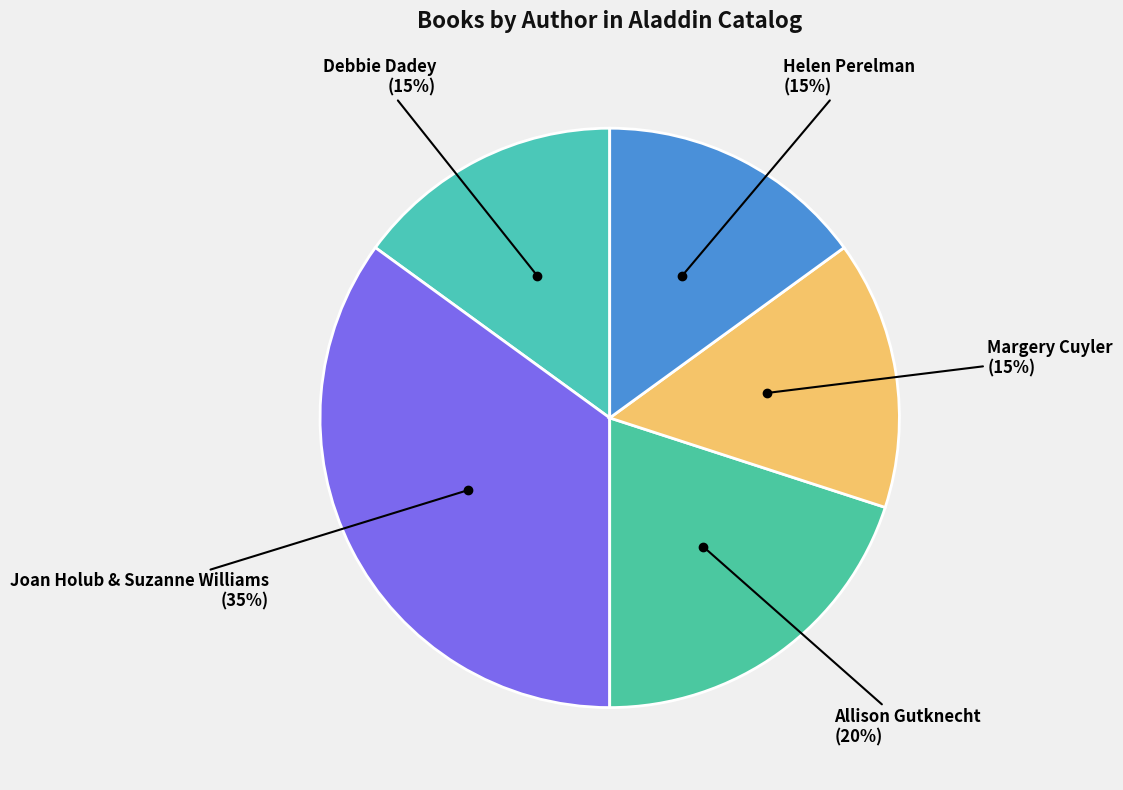

To the nearest percent, what percentage of the pie is Debbie Dadey?

15%